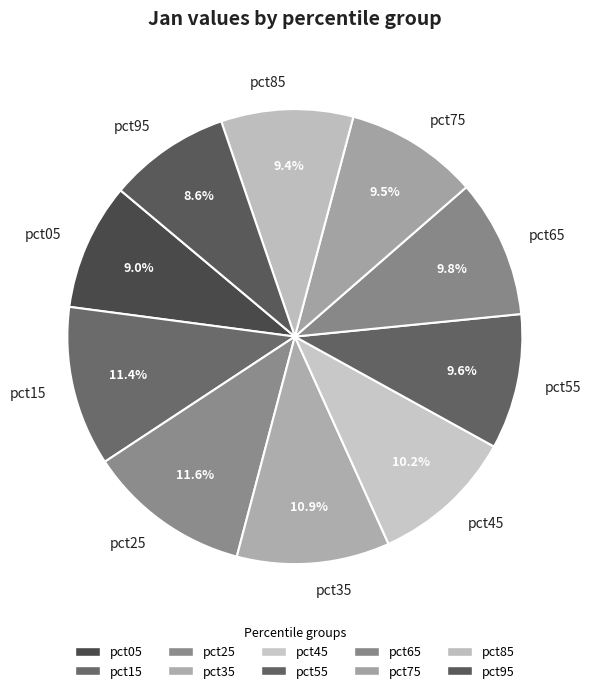

Is it true that pct35 is 11% of the pie?

True